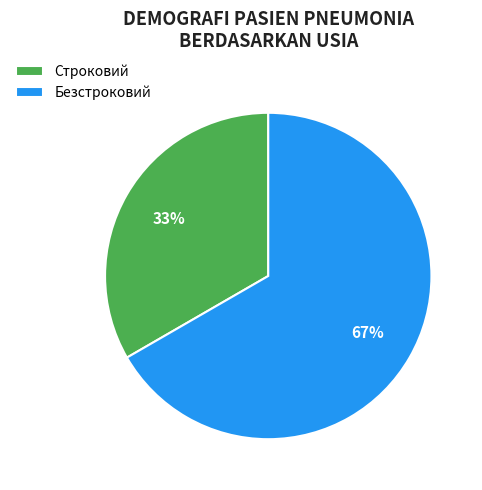

To the nearest percent, what is the average slice percentage?

50%